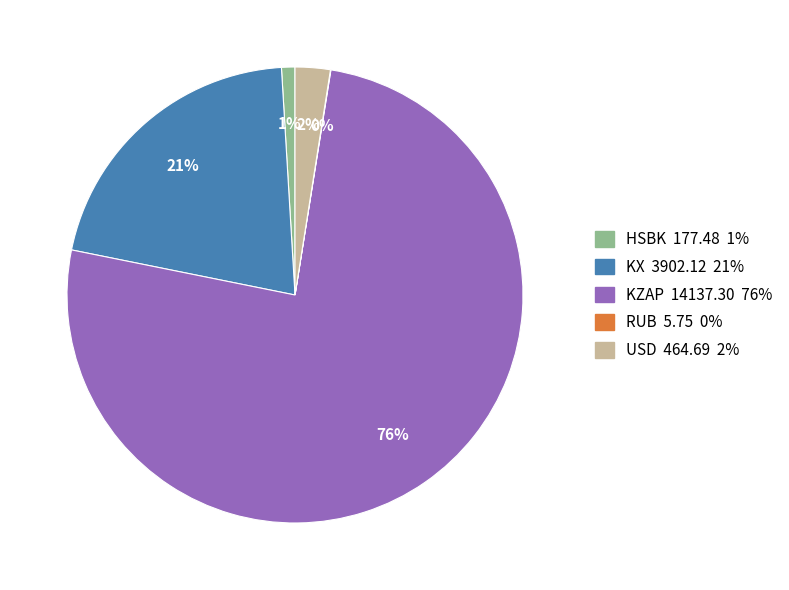

Is there a majority slice in this chart?

Yes